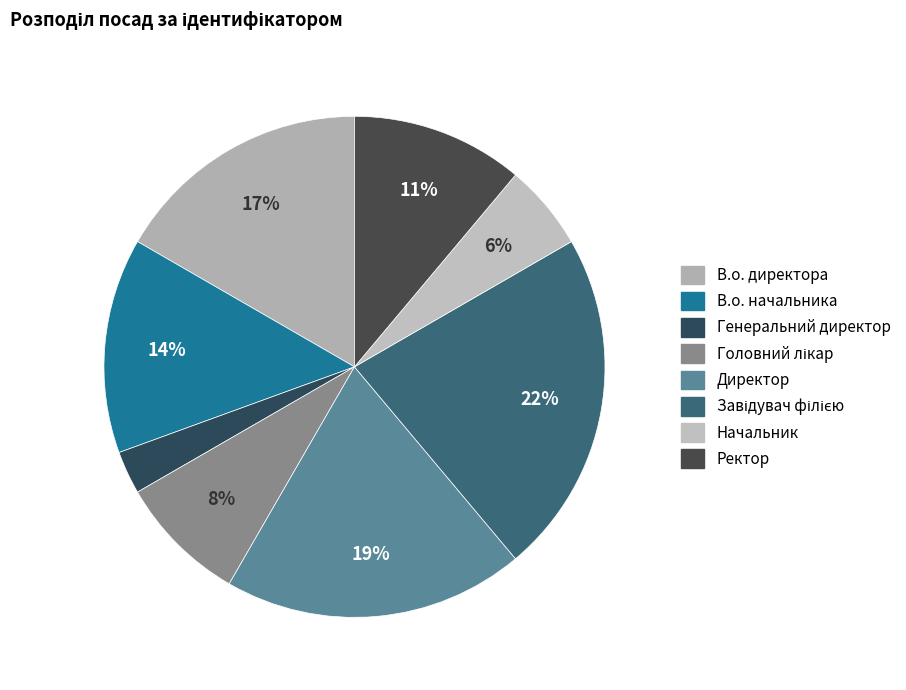

The Завідувач філією slice represents 22% of the pie. True or false?

True